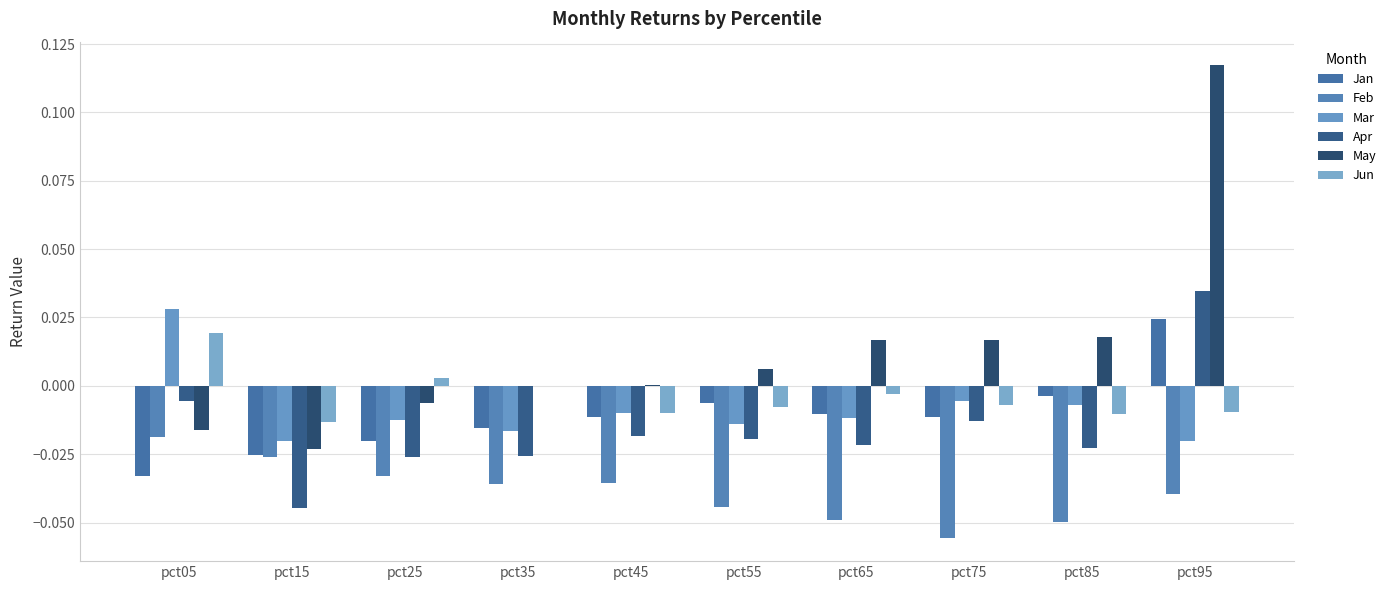

At which category is the sum across all series the highest?

pct95